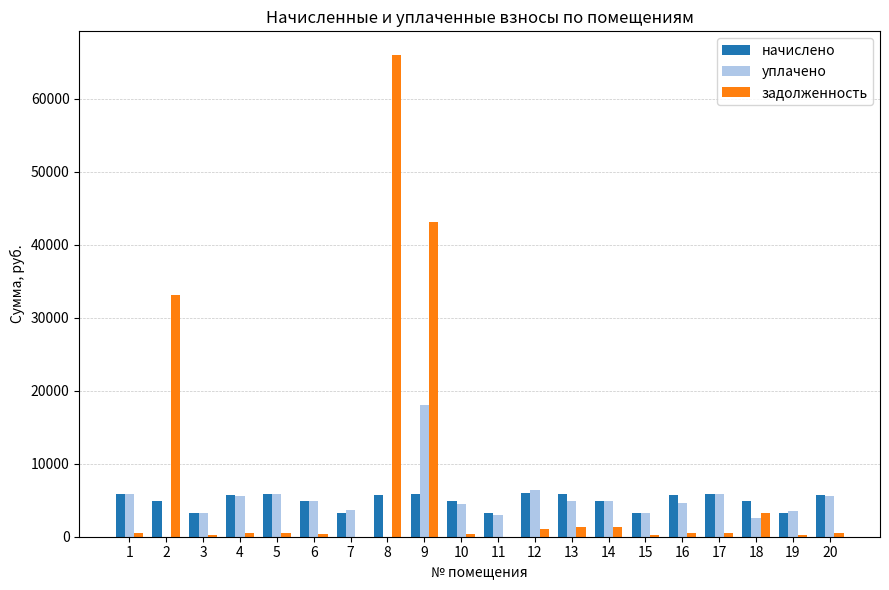

At which category is the sum across all series the highest?

8